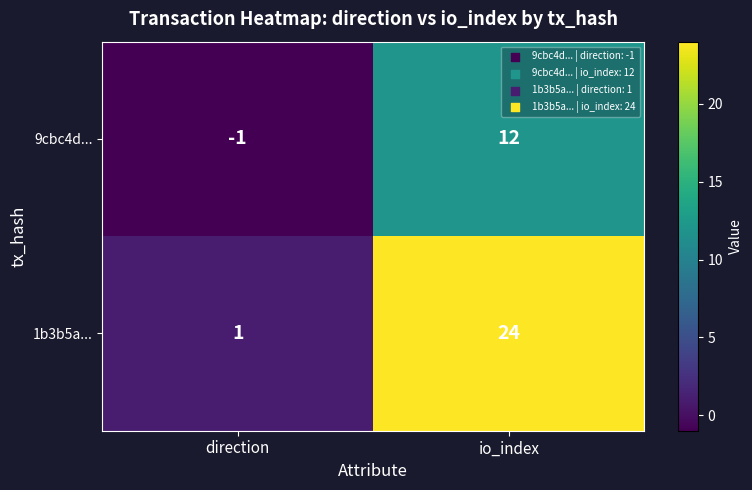

How many distinct data groups are displayed?

2